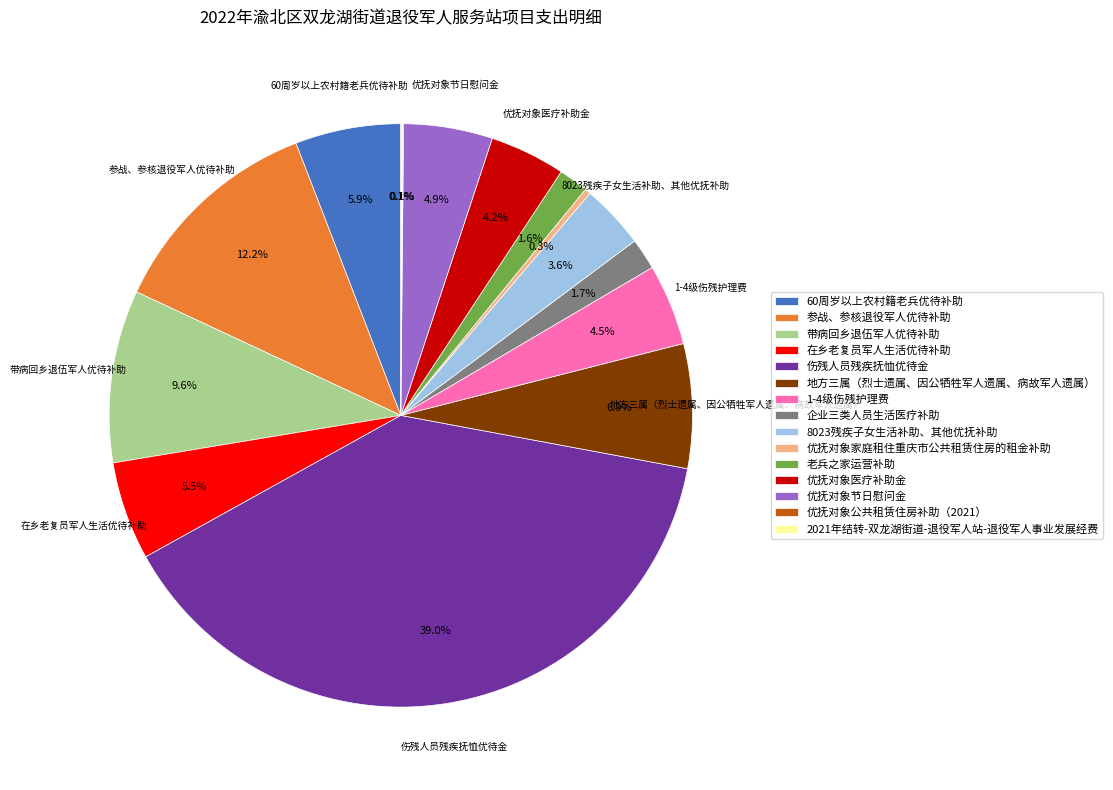

What is the largest slice in the pie chart?

伤残人员残疾抚恤优待金